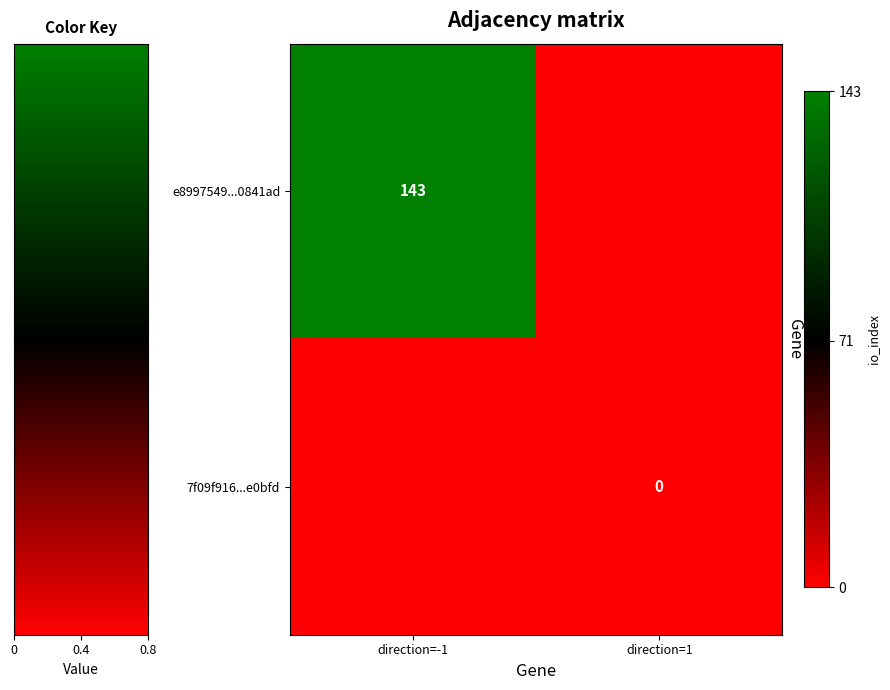

The value of e8997549...0841ad at direction=-1 is 227. True or false?

False